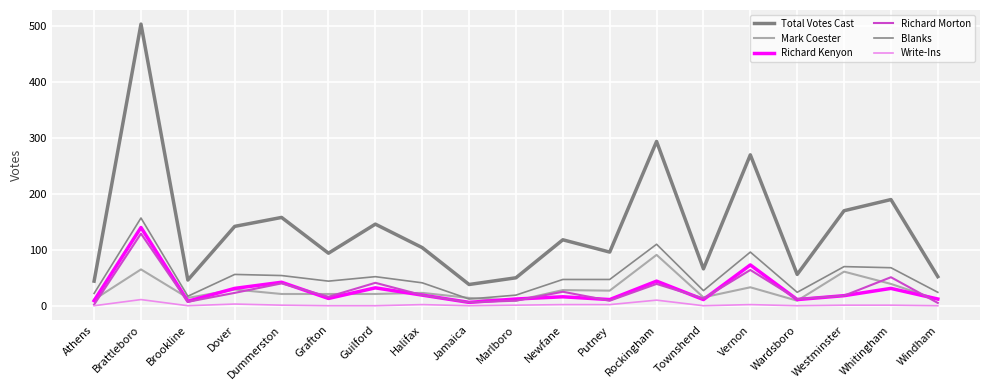

Does the chart display data point markers on the line(s)?

No